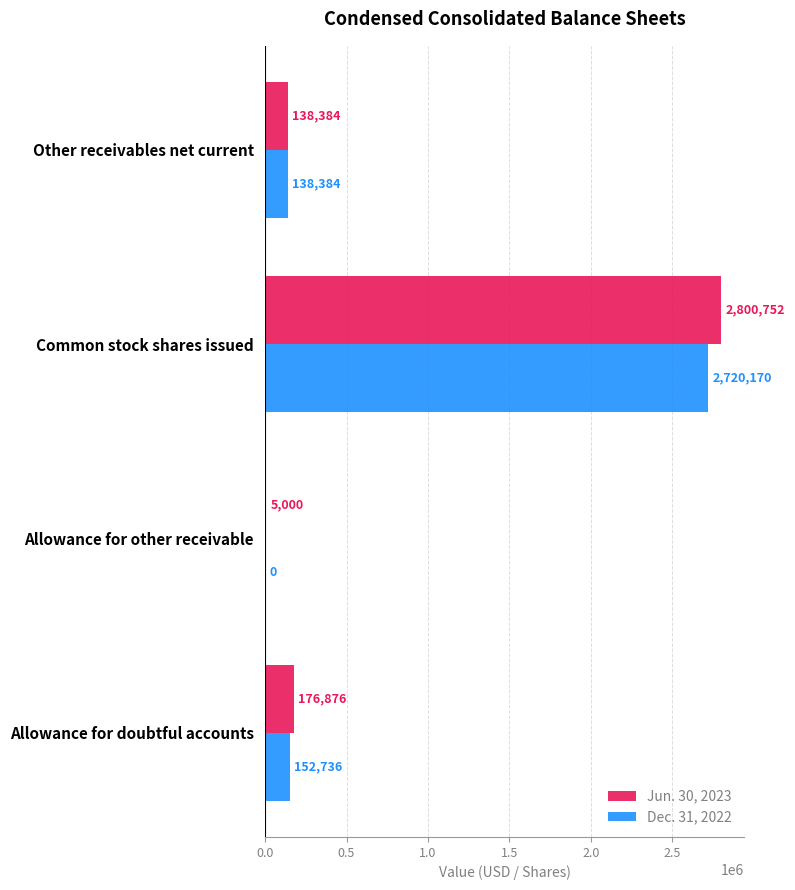

Is the value of Dec. 31, 2022 at Other receivables net current greater than the value of Jun. 30, 2023 at Allowance for other receivable?

Yes